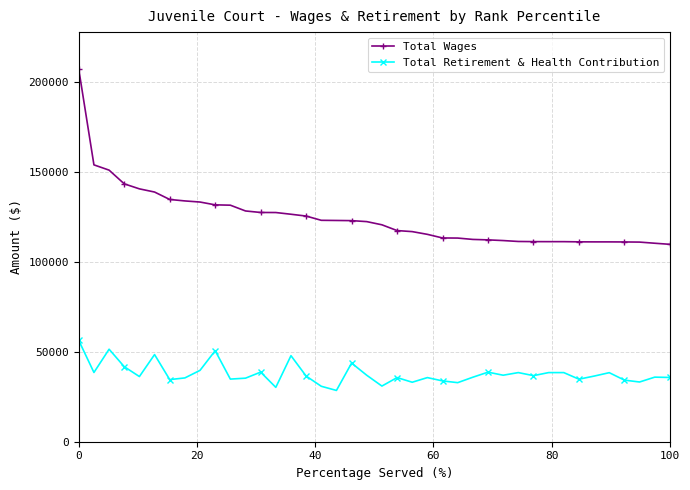

True or false: Total Retirement & Health Contribution and Total Wages intersect in this chart.

False